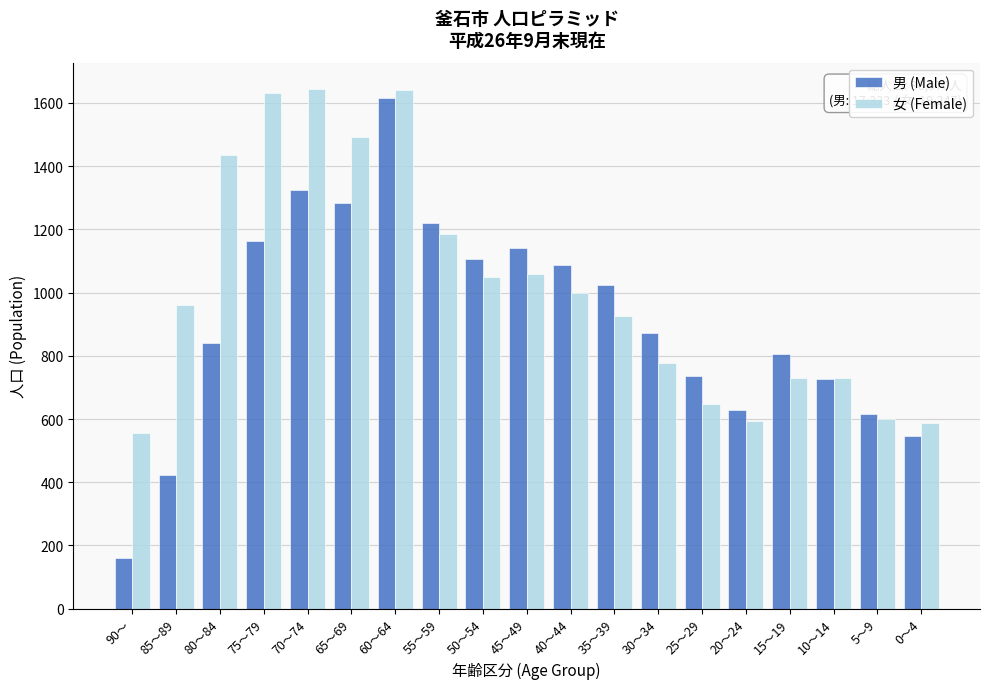

What is the highest value of the 女 (Female) series?

1645